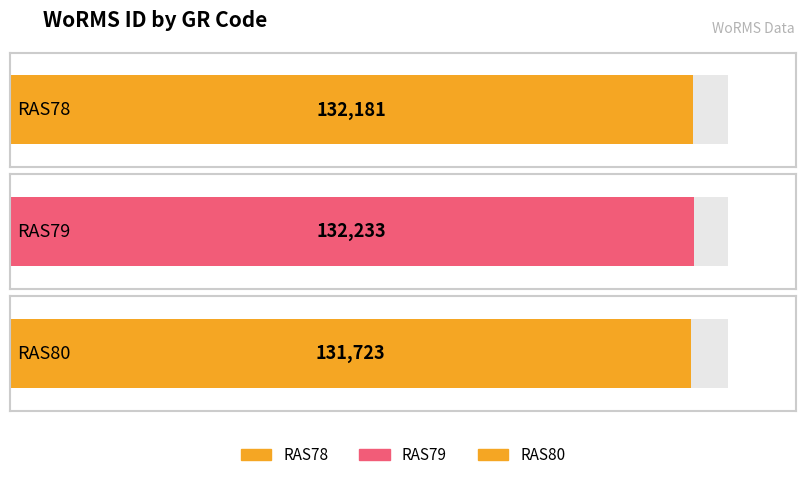

At which label is the value closest to 131978?

RAS78